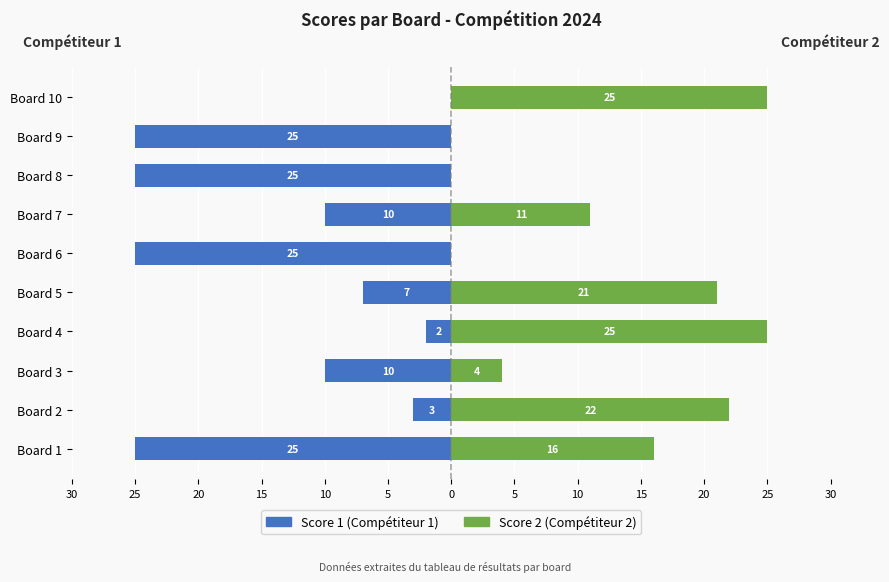

What are all the series names shown in the legend?

Score 1, Score 2